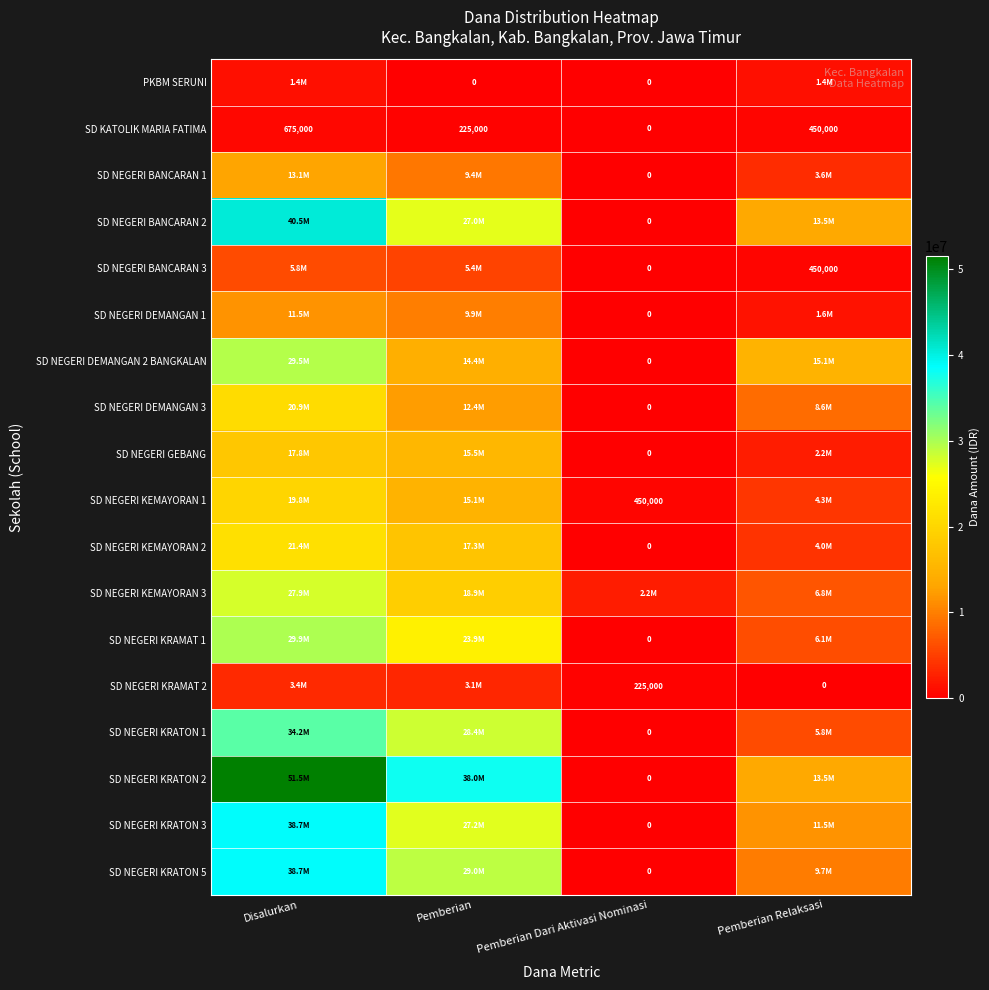

Which category has the highest value in the SD NEGERI BANCARAN 2 series?

Disalurkan